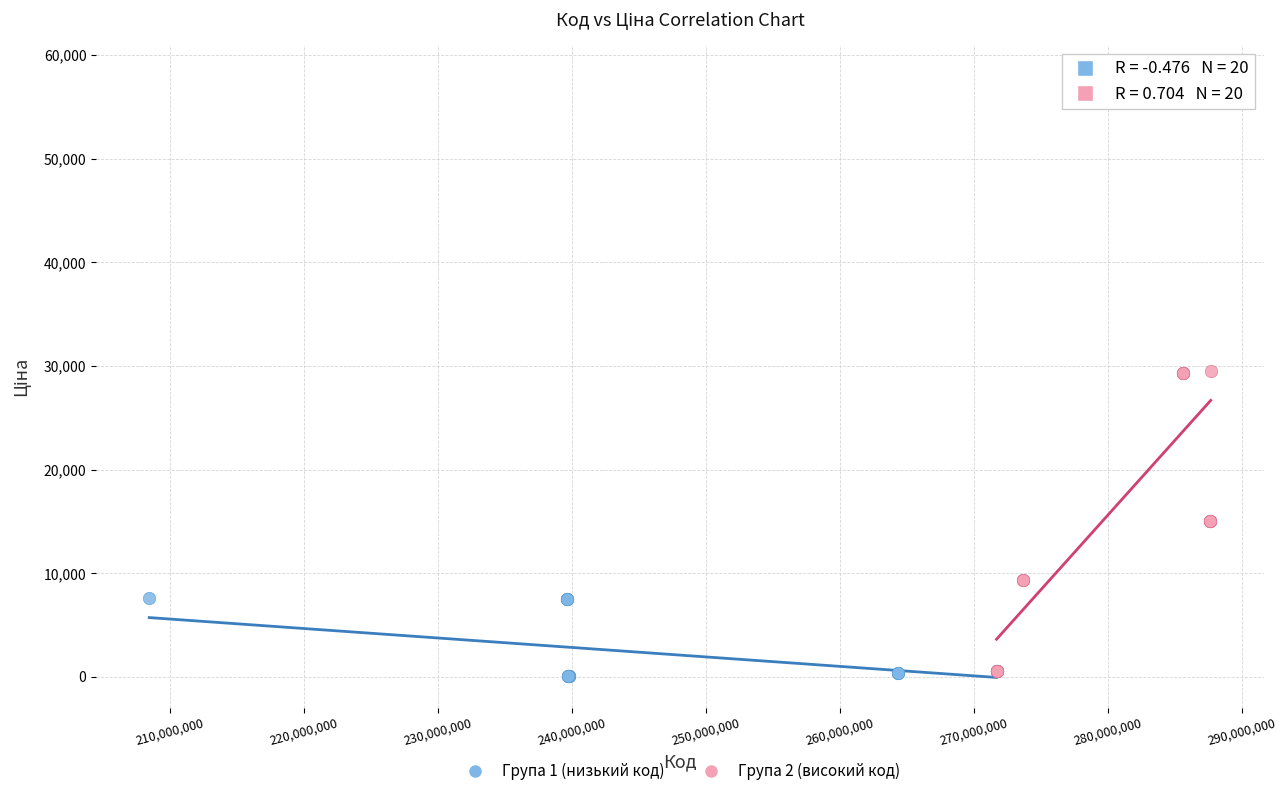

Which series contains the highest Y value?

Група 2 (високий код)